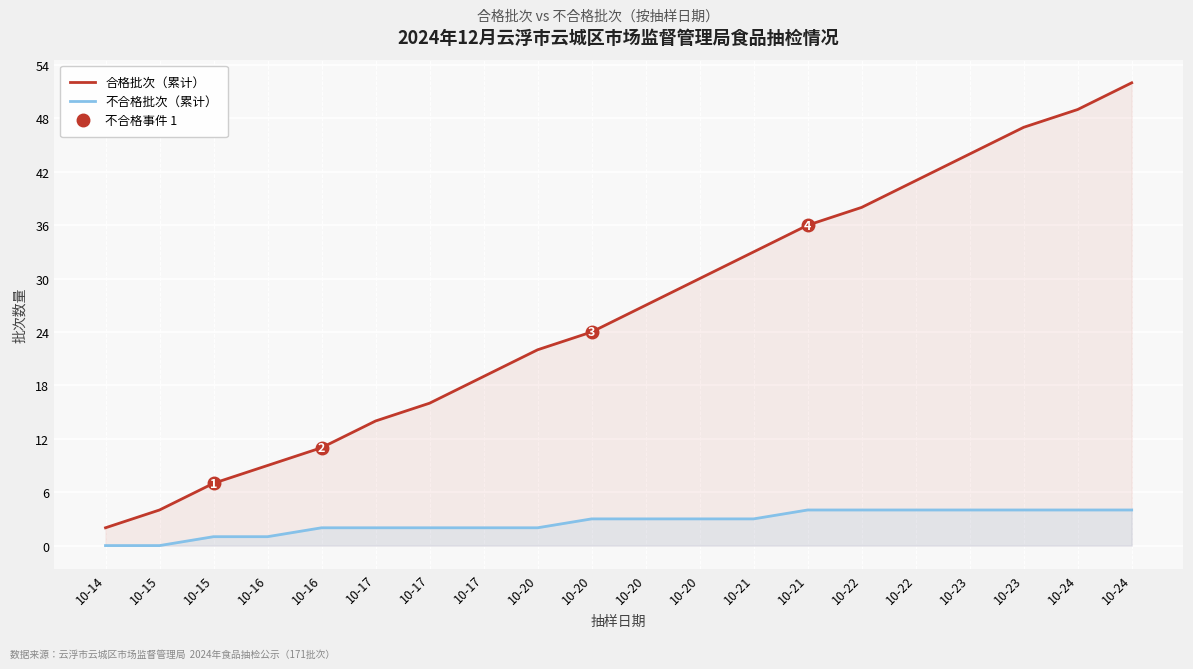

Is it true that 不合格批次（累计） equals 3 at 10-20?

True